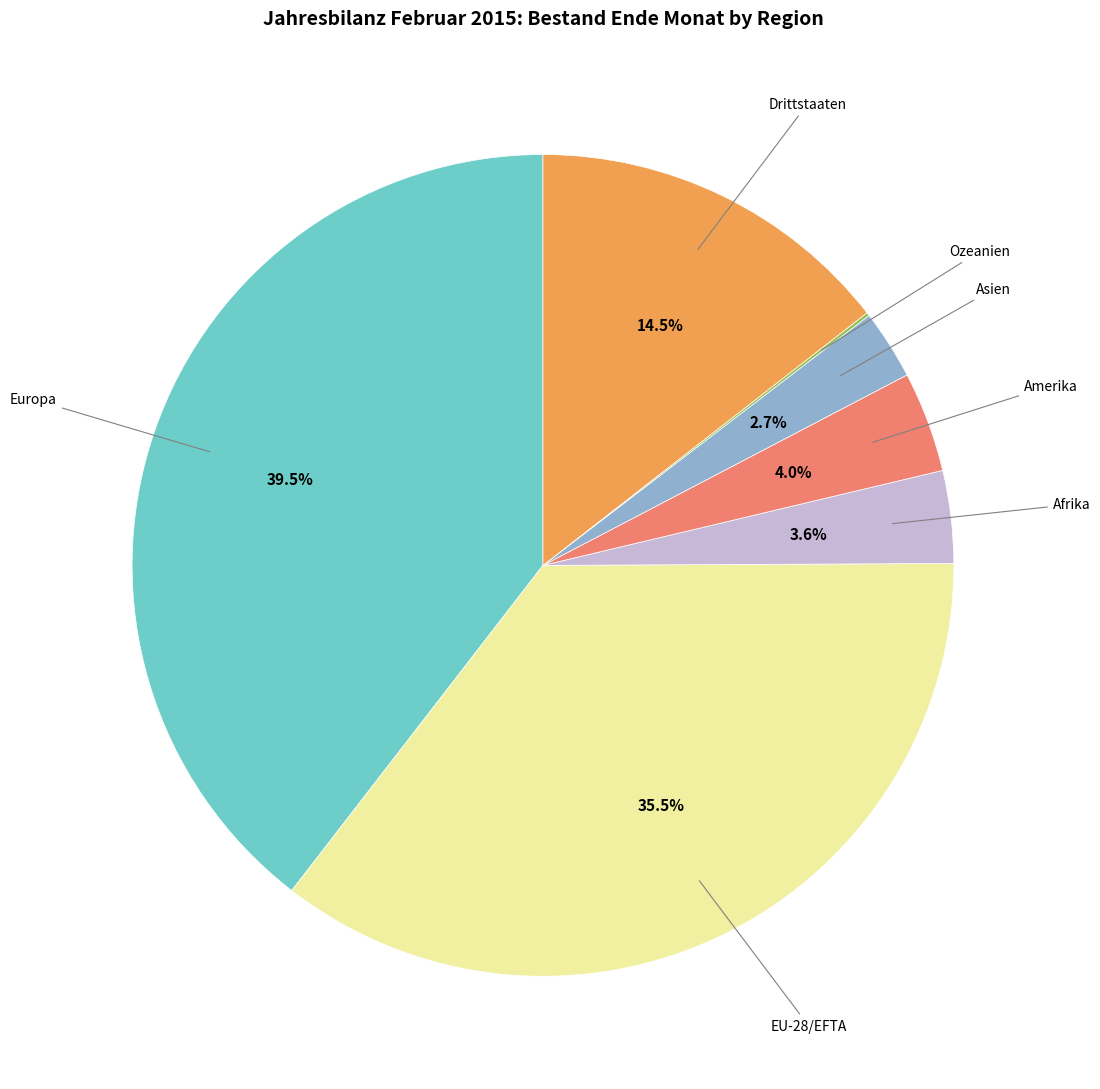

Which category has the biggest portion of the pie?

Europa